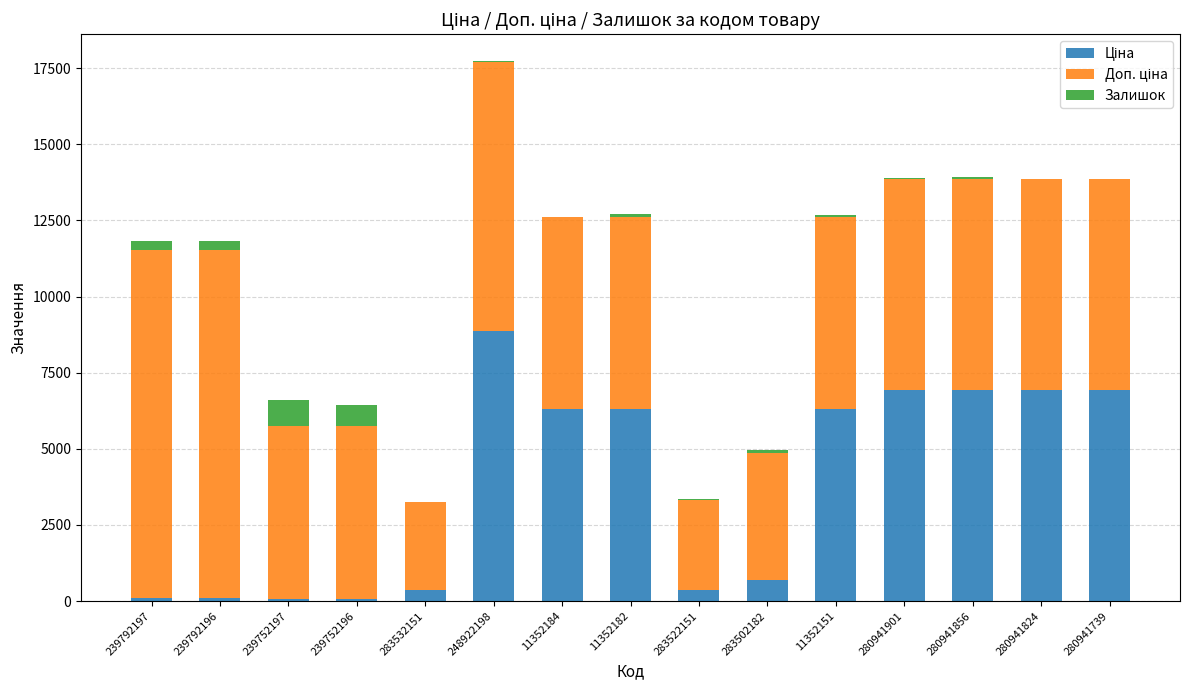

At which category is the sum across all series the highest?

248922198